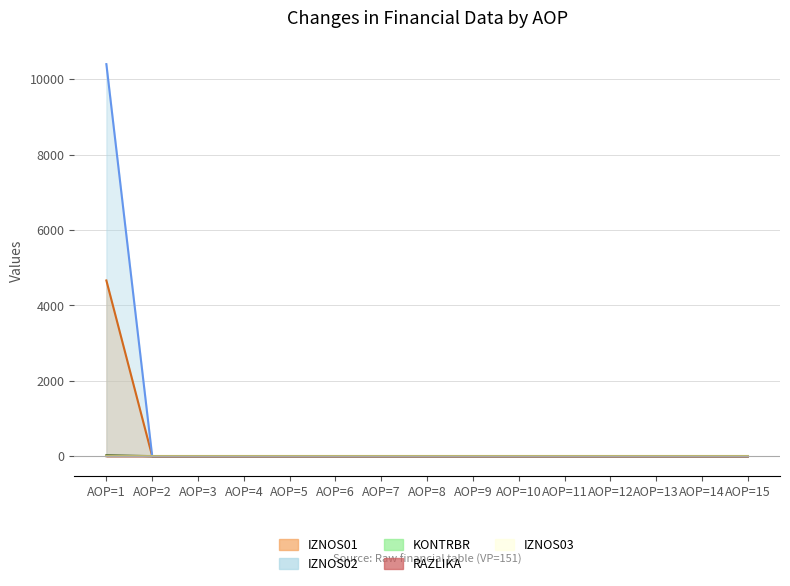

The RAZLIKA series shows 0.0 at AOP=2. True or false?

True